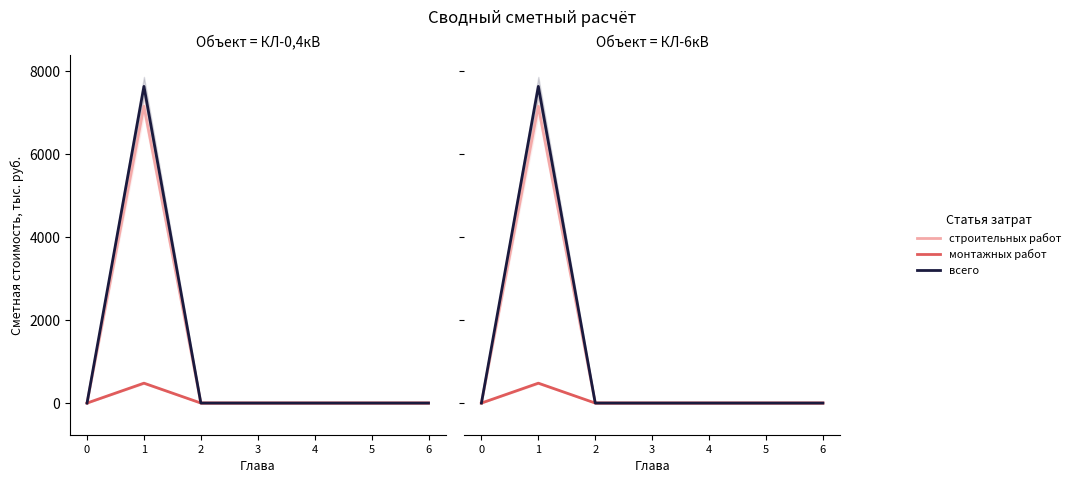

Which category has the highest value across all series?

1